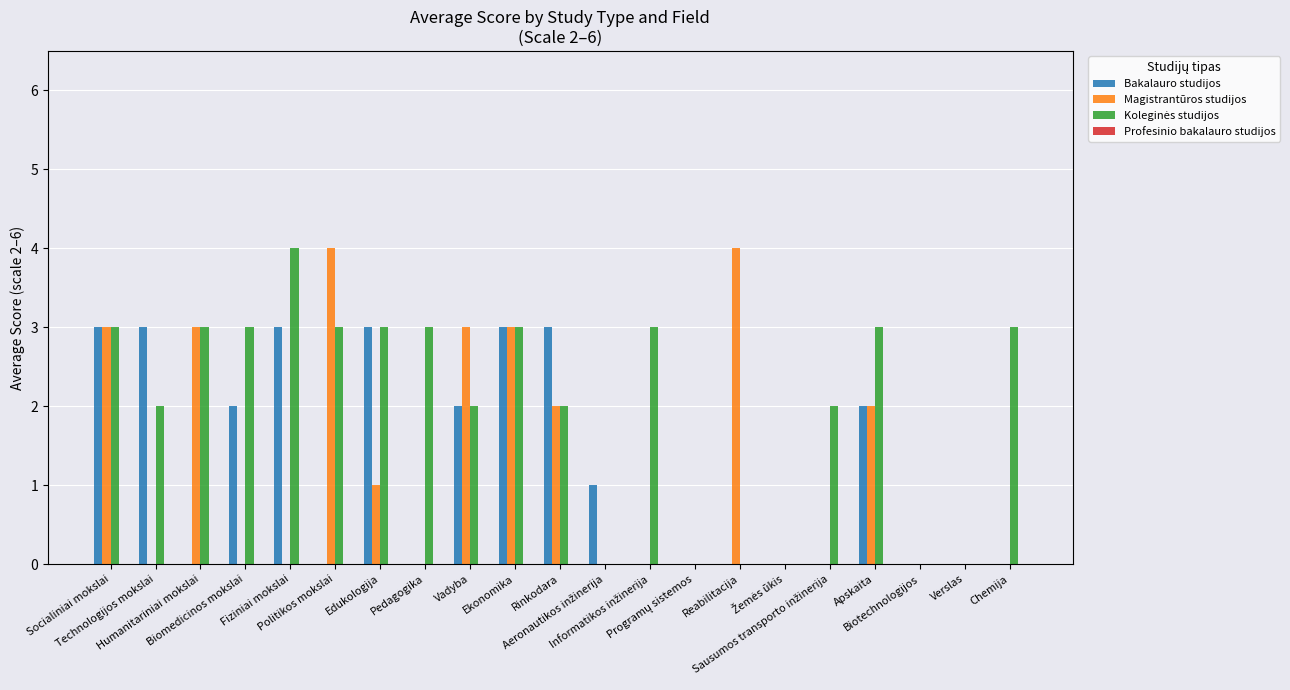

What is the maximum value for Magistrantūros studijos?

4